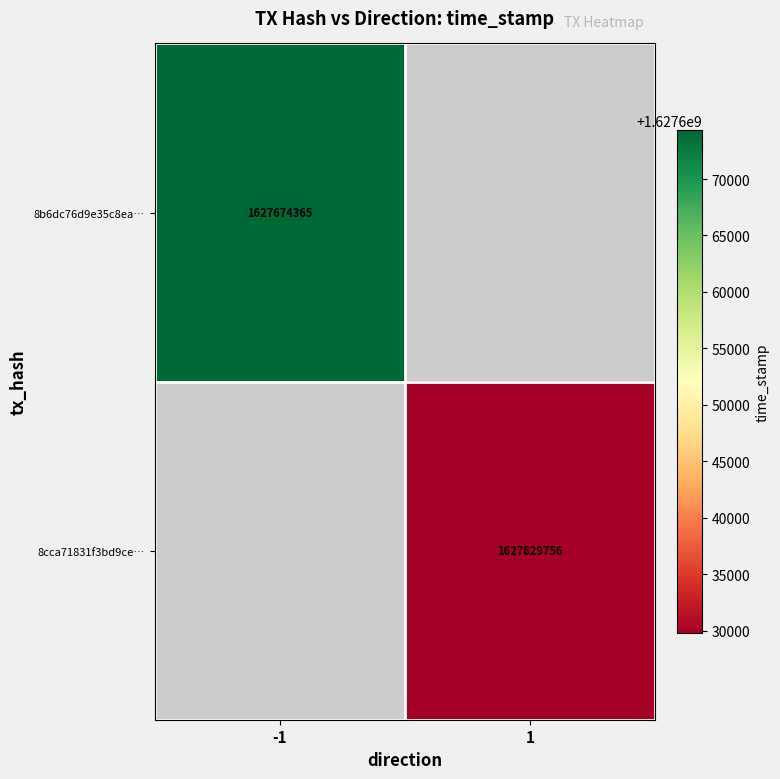

Is the value of 8cca71831f3bd9ce… at 1 greater than the value of 8b6dc76d9e35c8ea… at -1?

No